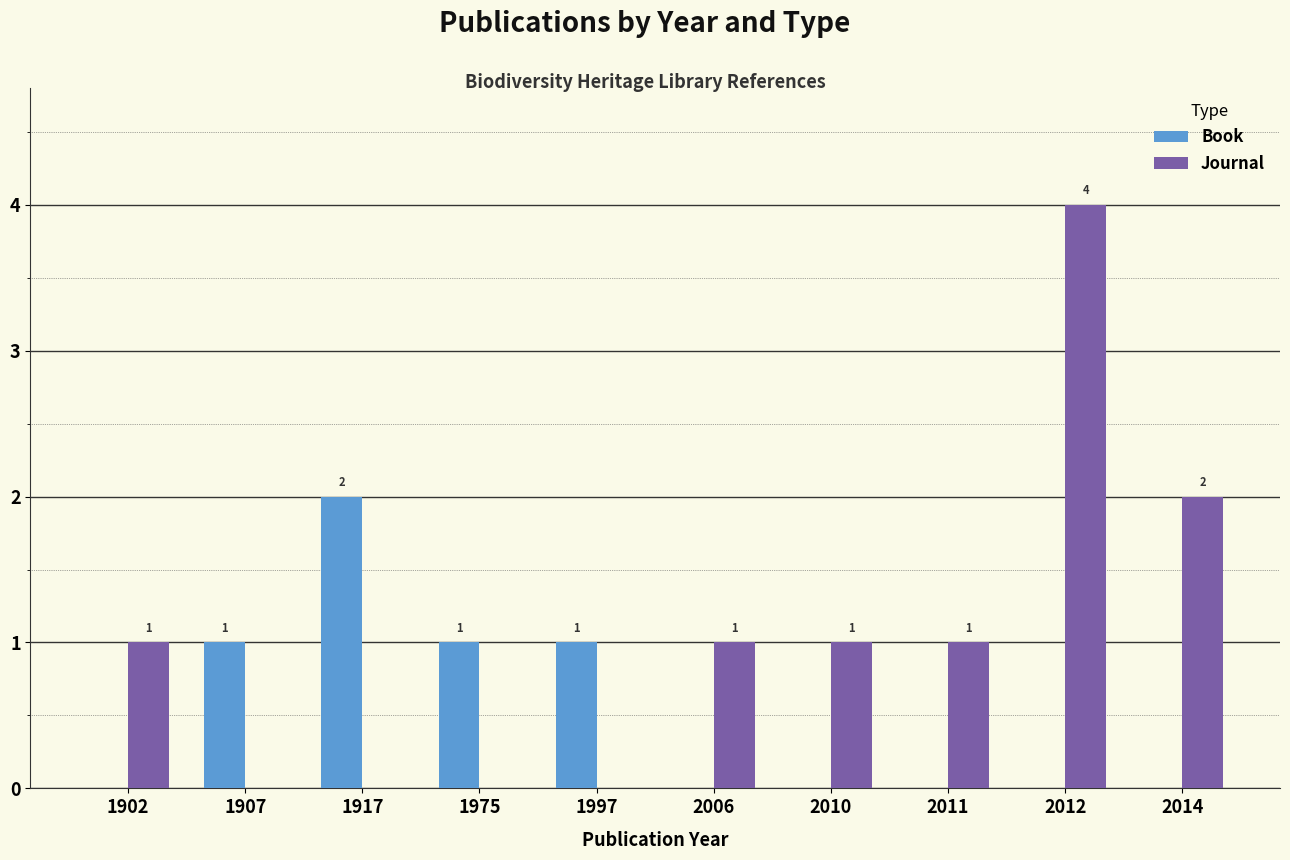

Count the Book values in the range 0 to 1.

9